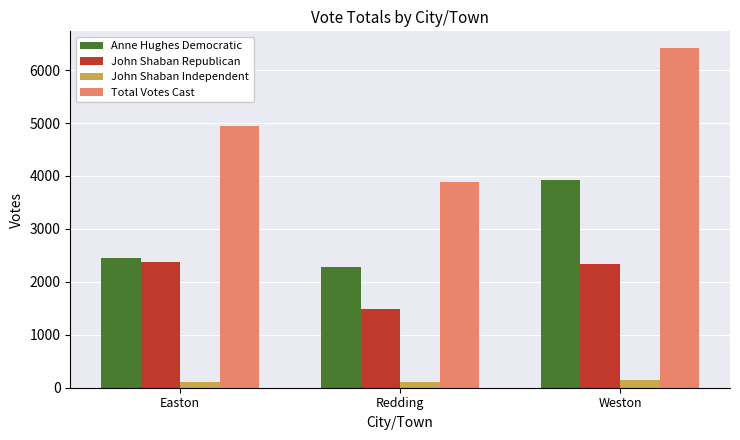

List the series in order of their overall mean, highest first.

Total Votes Cast, Anne Hughes Democratic, John Shaban Republican, John Shaban Independent